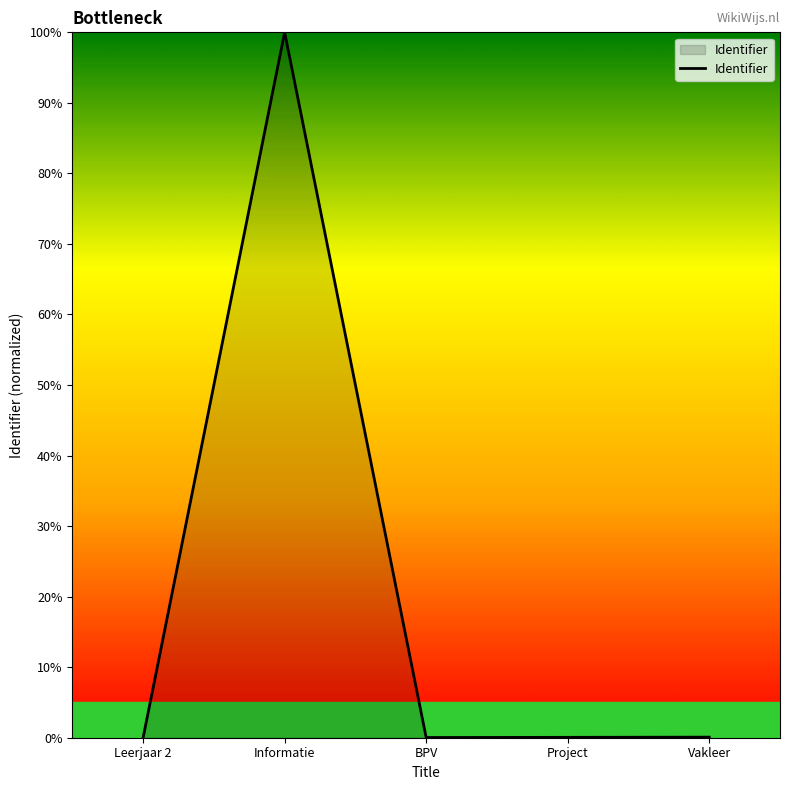

What is the sum of all values?

100.2